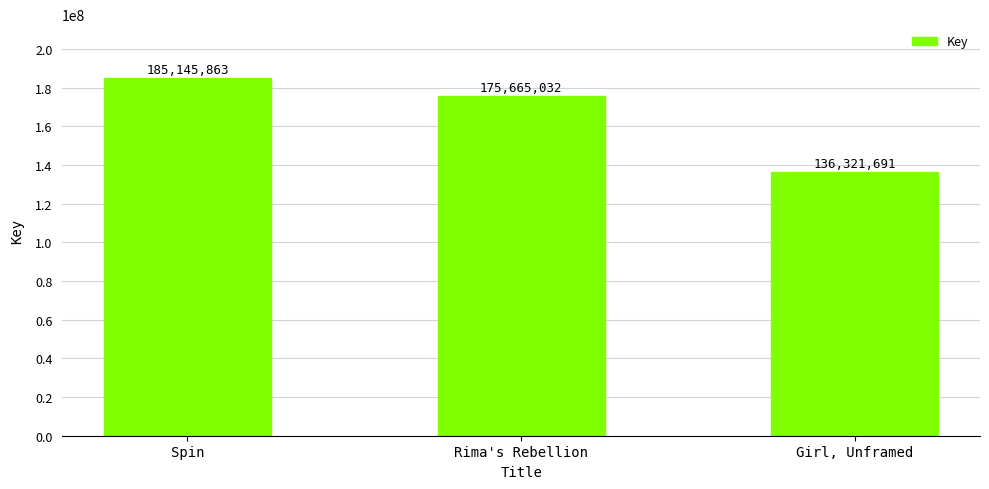

What position from the right is Rima's Rebellion?

2